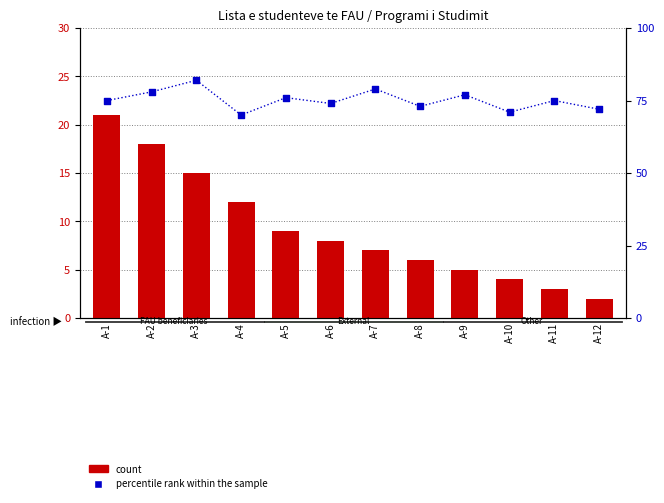

Which series has the largest total across all categories?

percentile rank within the sample